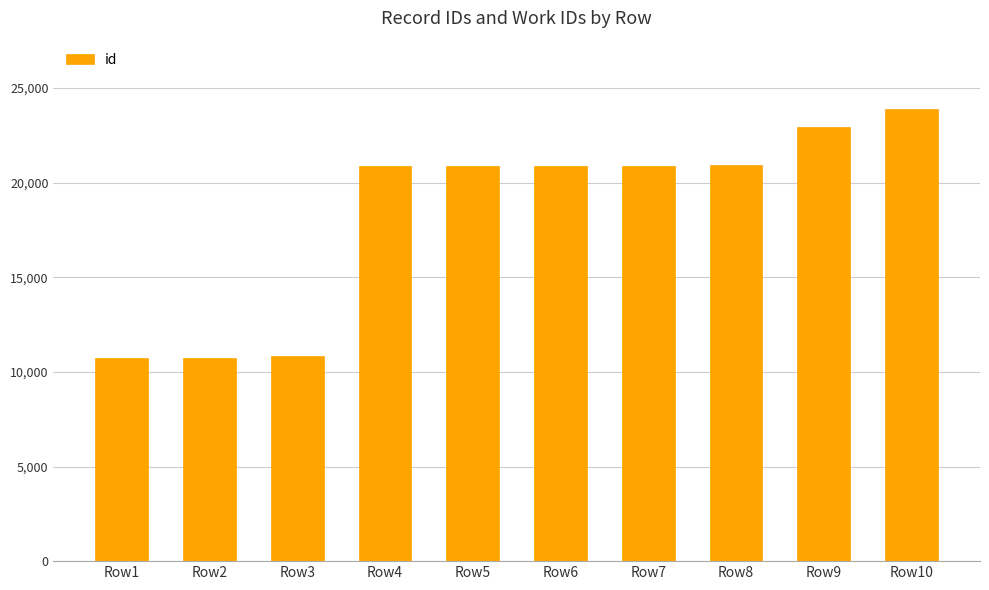

True or false: the data shows 20901 at Row6.

True